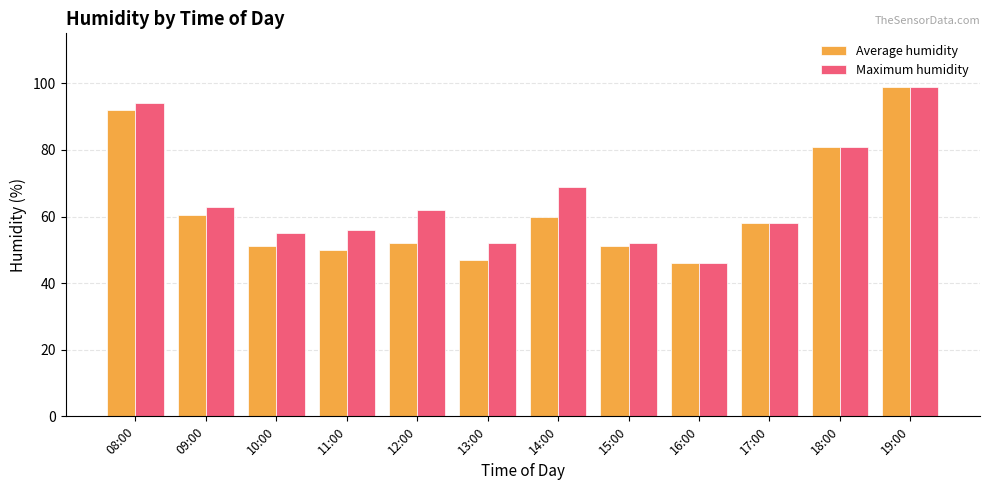

Between 15:00 and 16:00, which series saw the biggest shift?

Maximum humidity